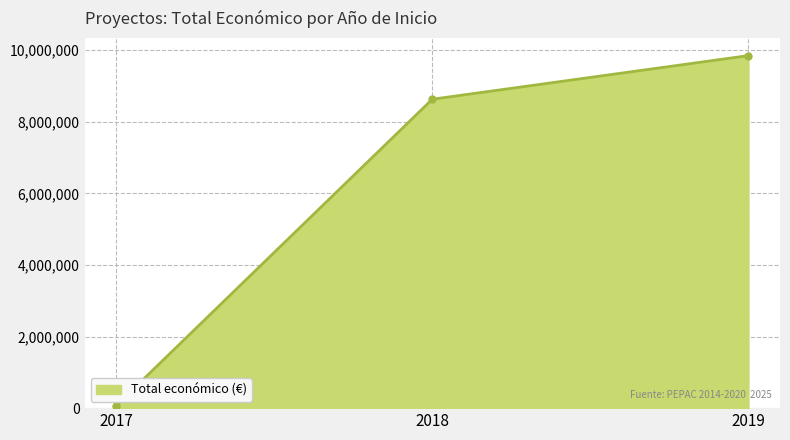

How many categories are shown in the chart?

3